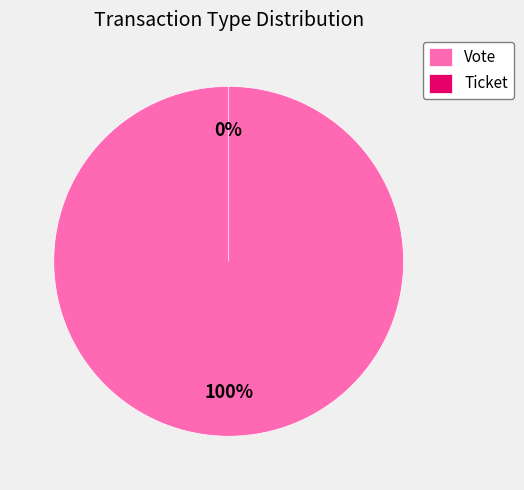

To the nearest percent, what is the difference between the Ticket and Vote slice percentages?

100%